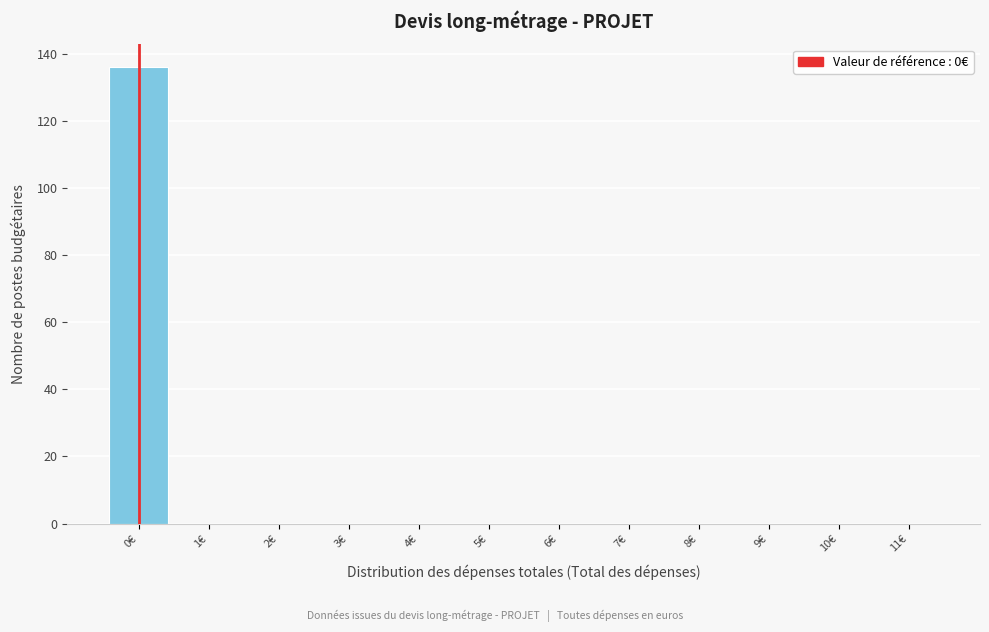

Reading left to right, extract all data points from this chart.

0€=136	1€=0	2€=0	3€=0	4€=0	5€=0	6€=0	7€=0	8€=0	9€=0	10€=0	11€=0